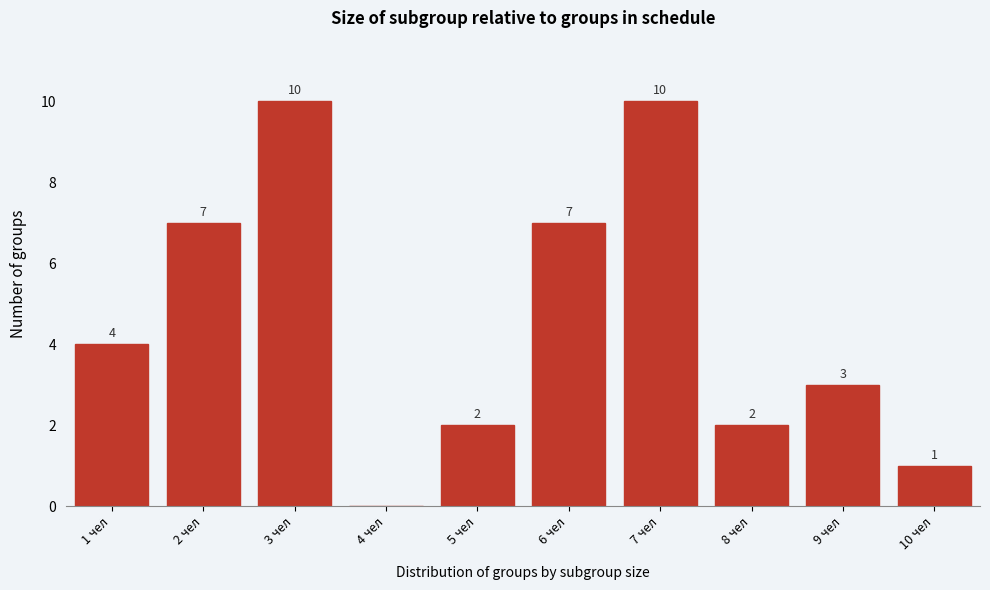

Reading right to left, list all the values displayed in this chart.

10 чел=1	9 чел=3	8 чел=2	7 чел=10	6 чел=7	5 чел=2	4 чел=0	3 чел=10	2 чел=7	1 чел=4